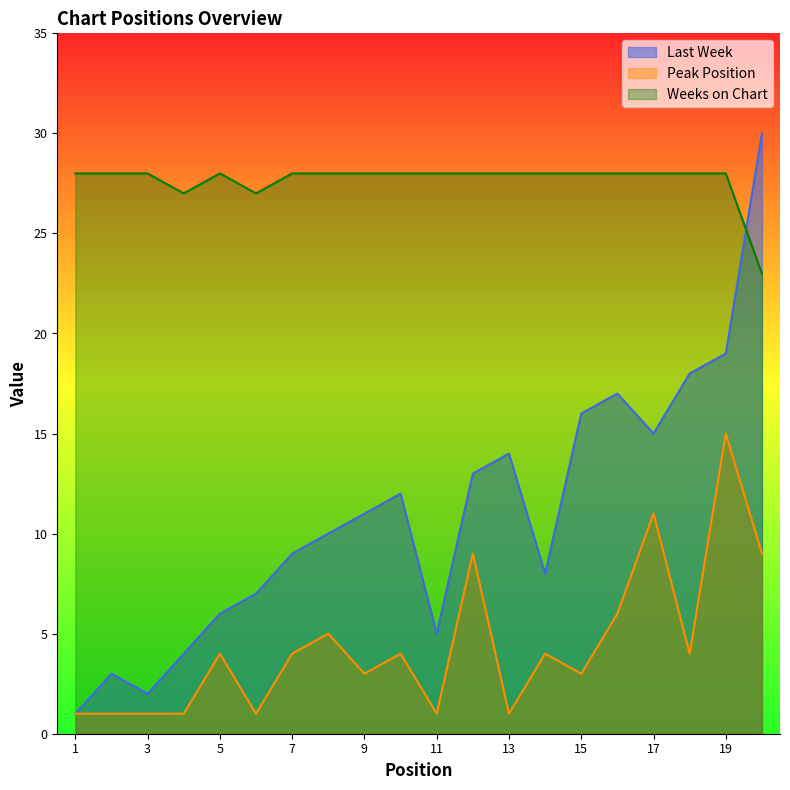

What is the sum of the Weeks on Chart values at 5 and 2?

56